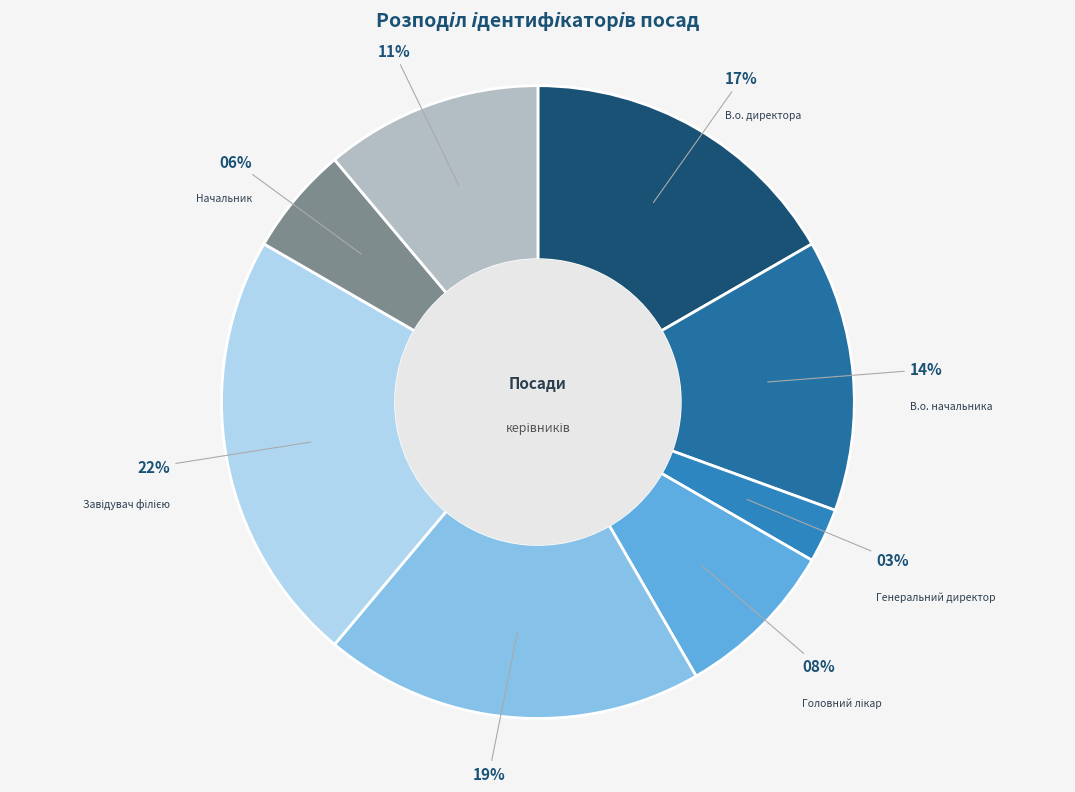

How many slices are in this pie chart?

8